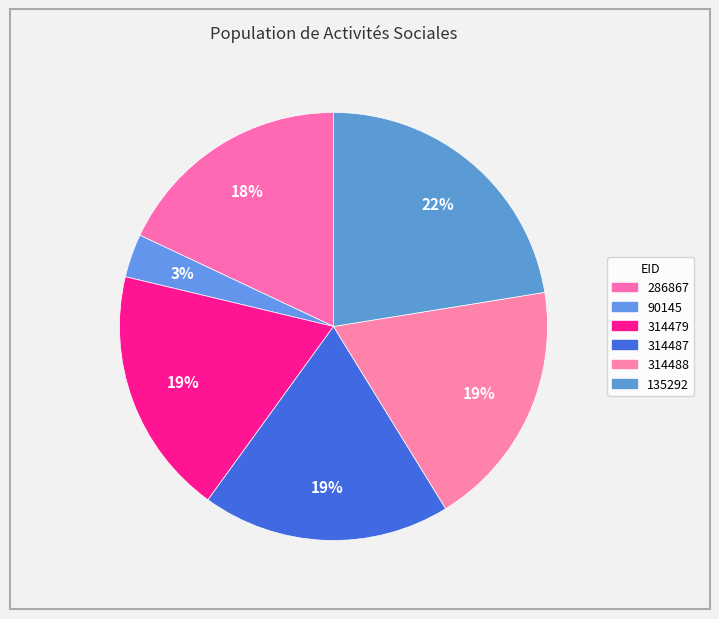

How much of the chart is everything except 314487?

81.2%